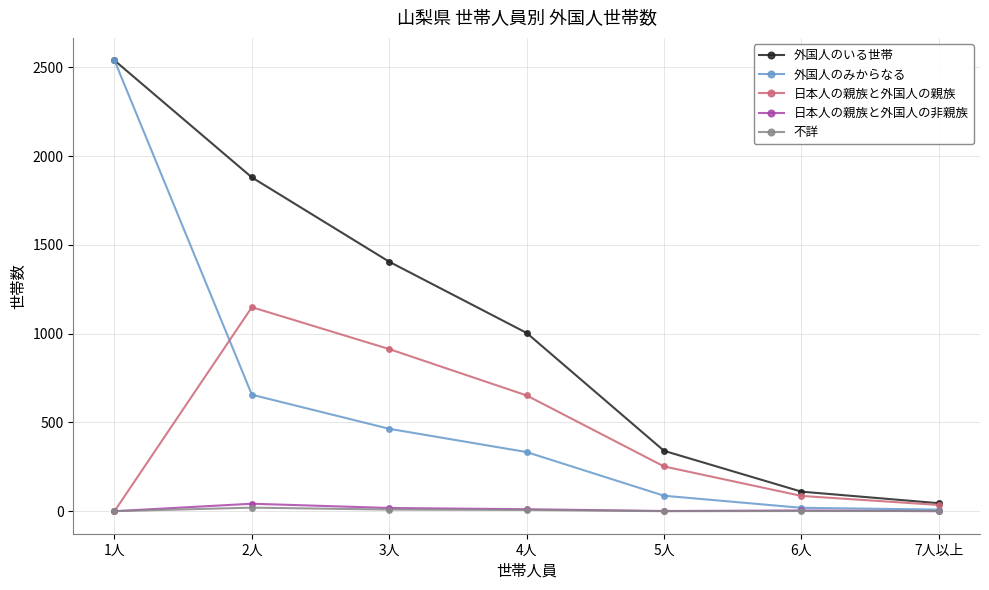

True or false: 外国人のいる世帯 has a value of 3522 at 1人.

False